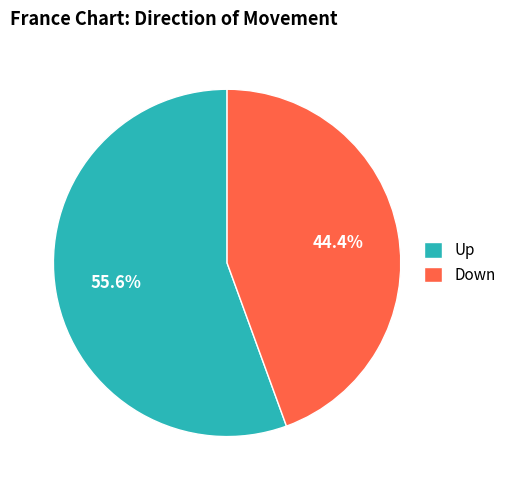

Which slice is the smallest?

Down